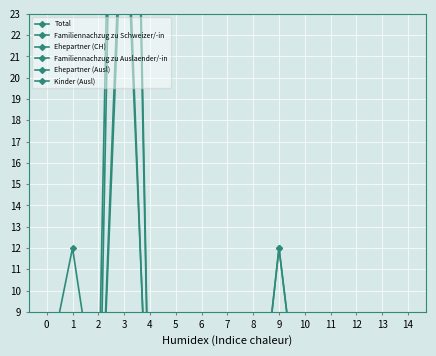

What is the sum of the Ehepartner (CH) values at 3 and 7?

4